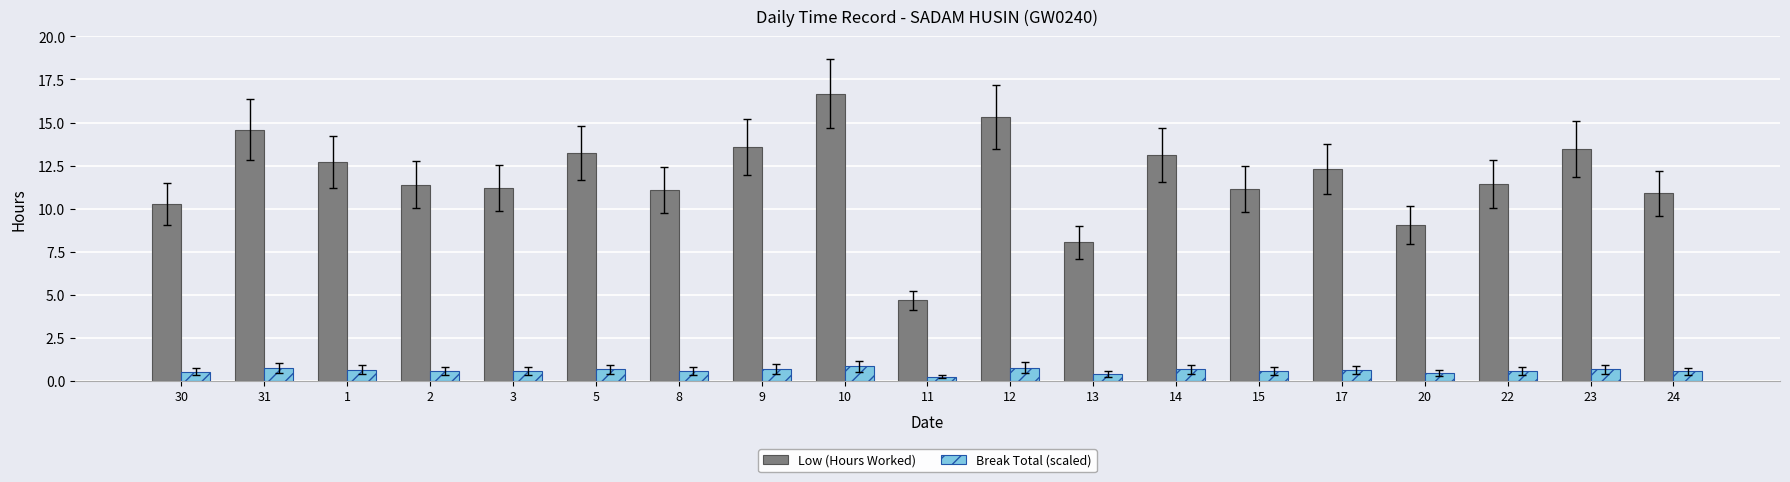

At which category is the sum across all series the highest?

10